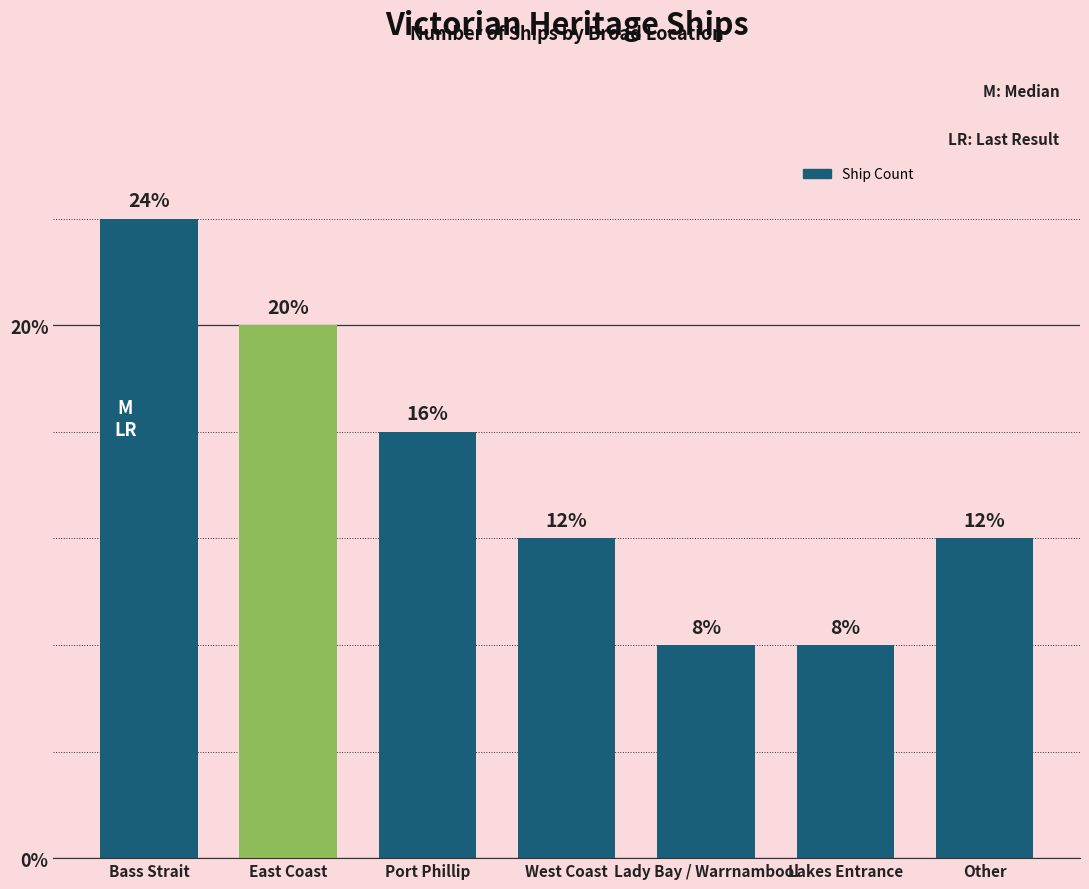

Does the chart contain any negative values?

No